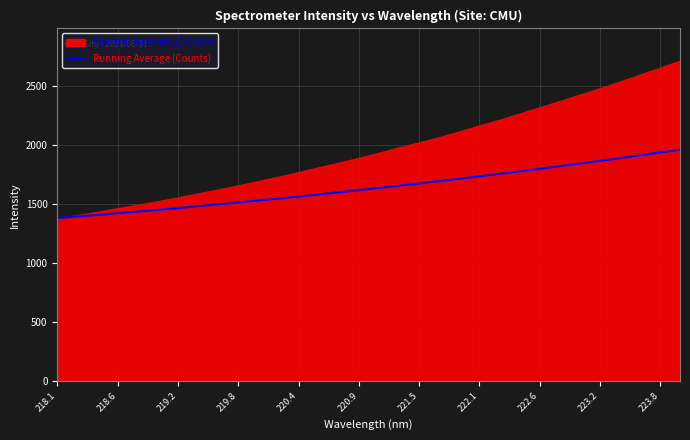

Is it true that Running Average (Counts) equals 546.3 at 220.9?

False